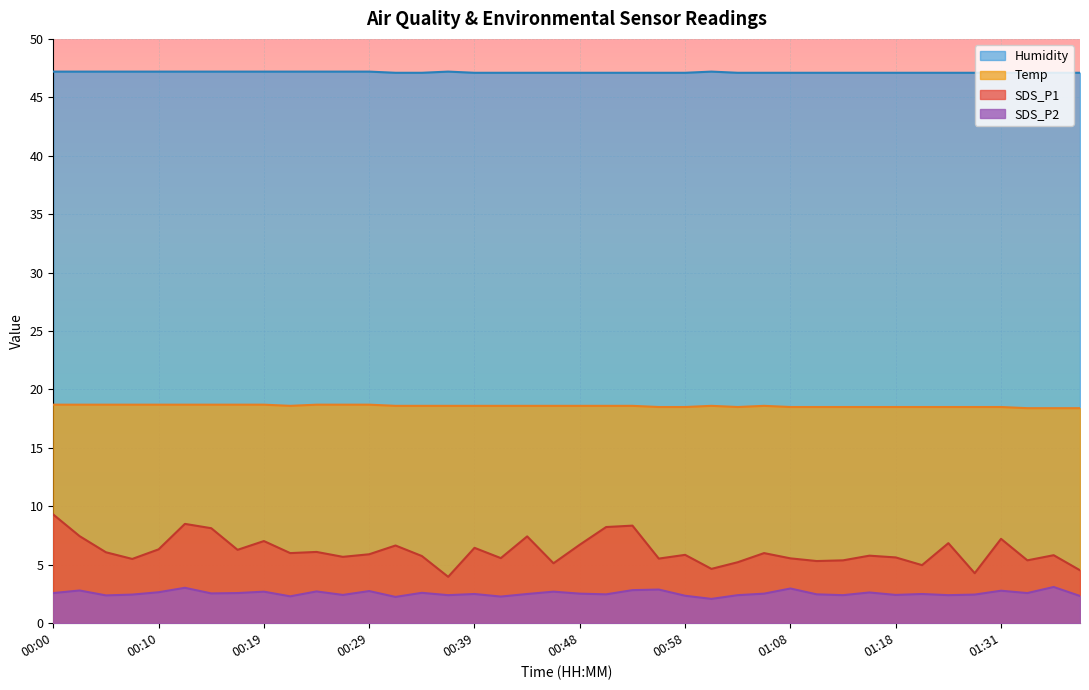

Is the value of SDS_P1 at 00:24 greater than the value of Temp at 00:58?

No